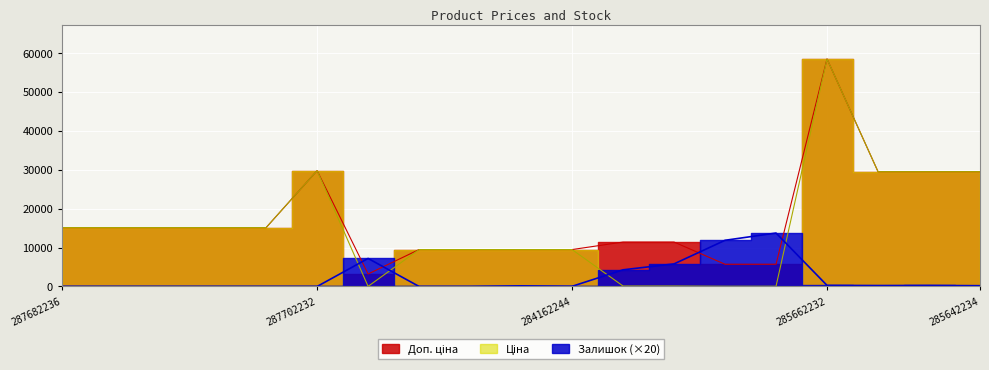

The Залишок series shows 40.0 at 284162244. True or false?

True